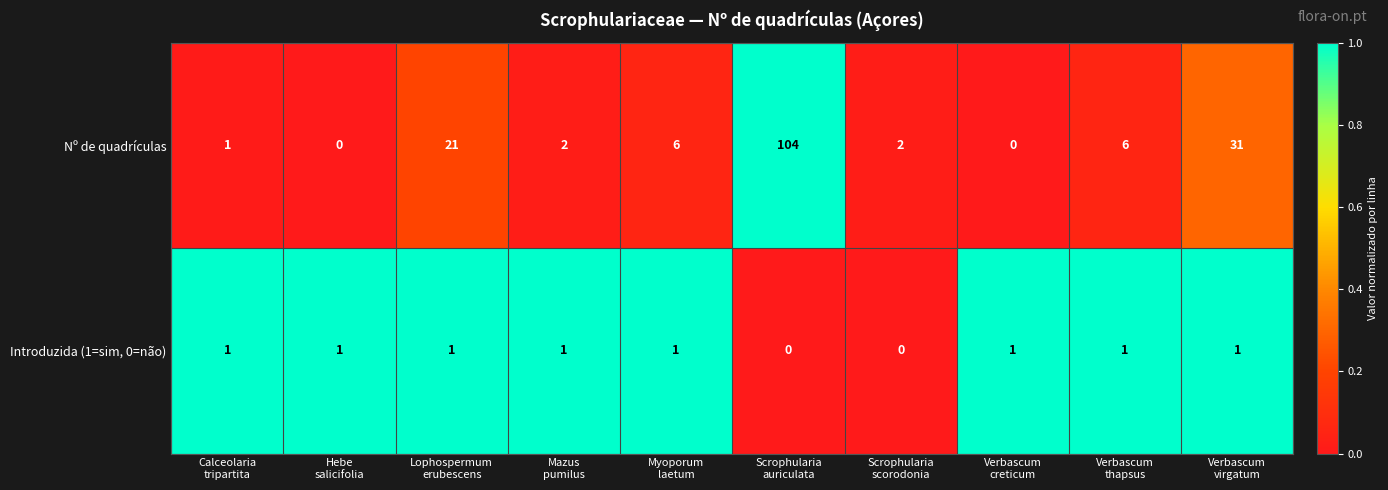

How many Introduzida (1=sim, 0=não) values are between 1 and 2?

8